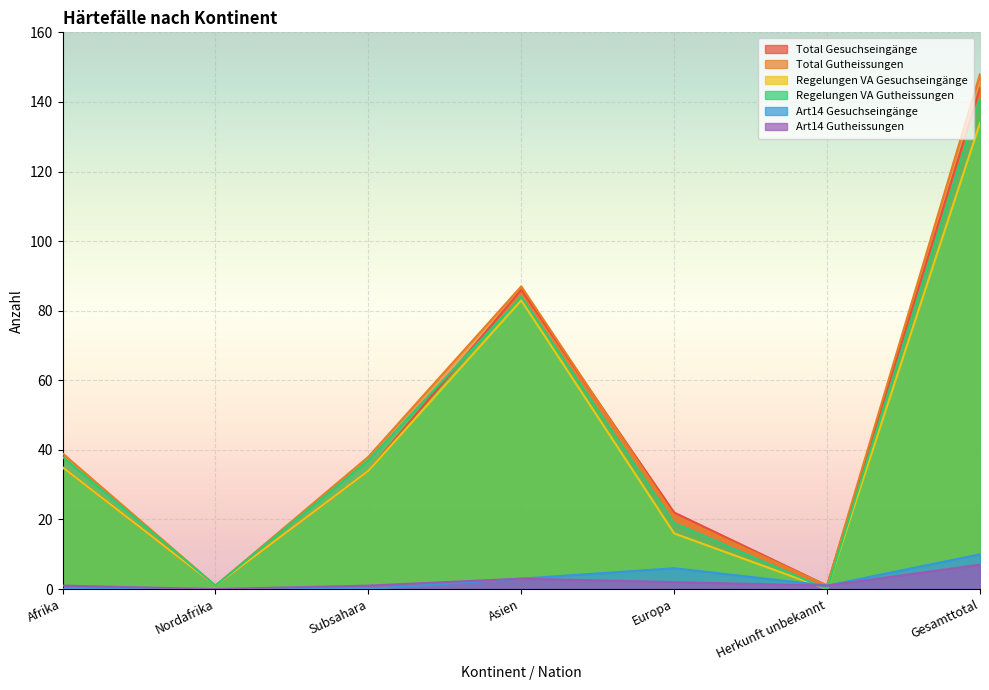

Reading left to right, transcribe all the data shown in this chart.

Total Gesuchseingänge: Afrika=35	Nordafrika=1	Subsahara=34	Asien=86	Europa=22	Herkunft unbekannt=1	Gesamttotal=144
Total Gutheissungen: Afrika=39	Nordafrika=1	Subsahara=38	Asien=87	Europa=21	Herkunft unbekannt=1	Gesamttotal=148
Regelungen VA Gesuchseingänge: Afrika=35	Nordafrika=1	Subsahara=34	Asien=83	Europa=16	Herkunft unbekannt=0	Gesamttotal=134
Regelungen VA Gutheissungen: Afrika=38	Nordafrika=1	Subsahara=37	Asien=84	Europa=19	Herkunft unbekannt=0	Gesamttotal=141
Art14 Gesuchseingänge: Afrika=0	Nordafrika=0	Subsahara=0	Asien=3	Europa=6	Herkunft unbekannt=1	Gesamttotal=10
Art14 Gutheissungen: Afrika=1	Nordafrika=0	Subsahara=1	Asien=3	Europa=2	Herkunft unbekannt=1	Gesamttotal=7